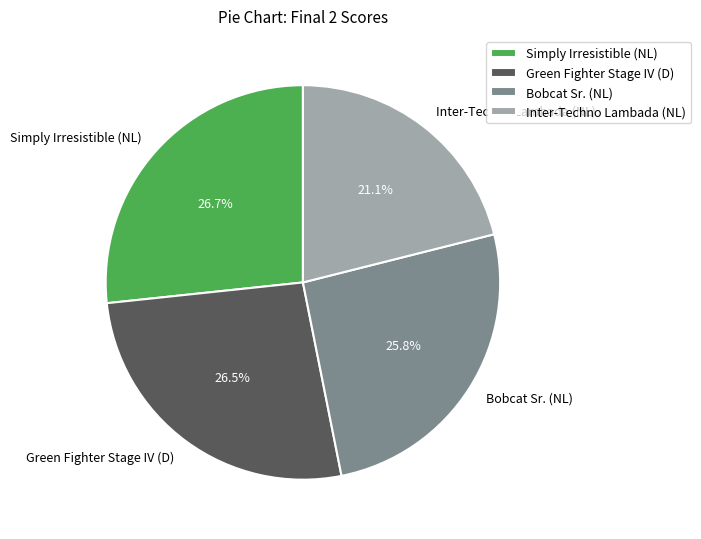

To the nearest percent, what is the combined percentage of Green Fighter Stage IV (D) and Bobcat Sr. (NL)?

52%